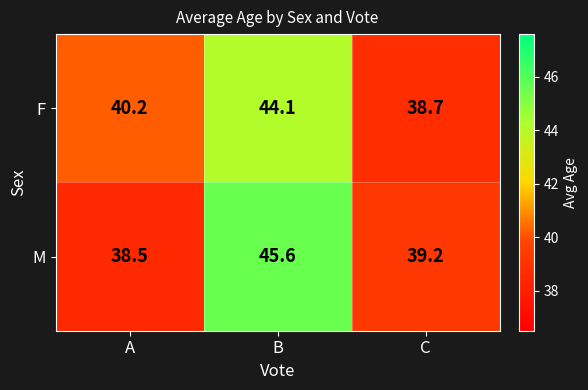

Reading right to left, what are all the values shown in this chart?

F: C=38.7	B=44.1	A=40.2
M: C=39.2	B=45.6	A=38.5